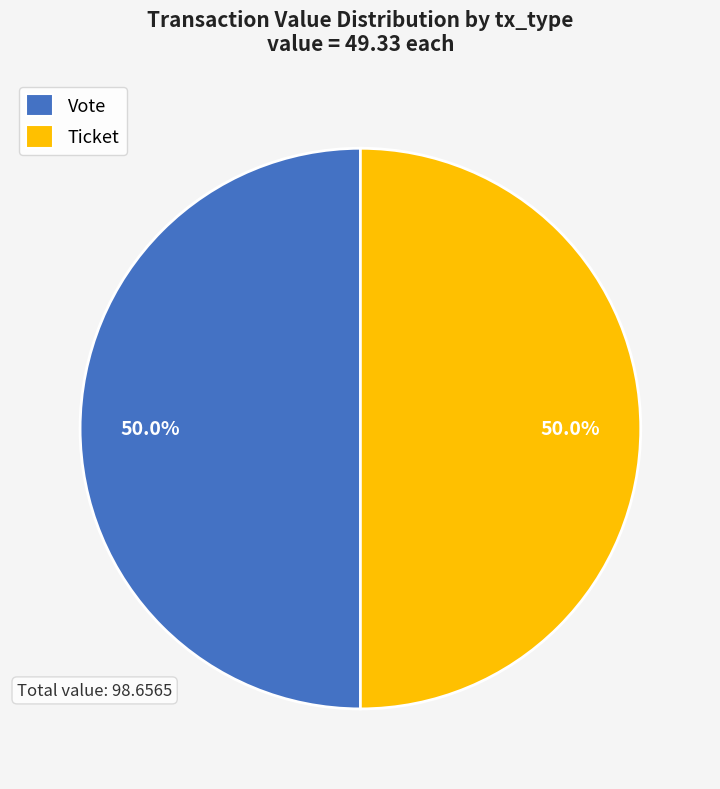

How many segments does this pie chart have?

2